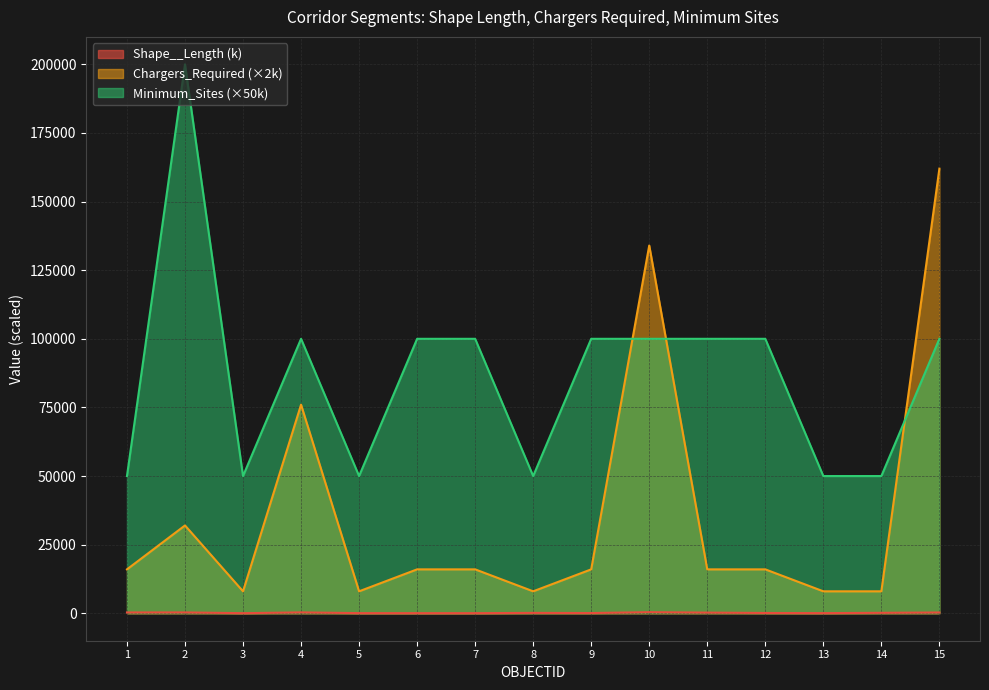

Where does the Minimum_Sites series first go above 100000?

2